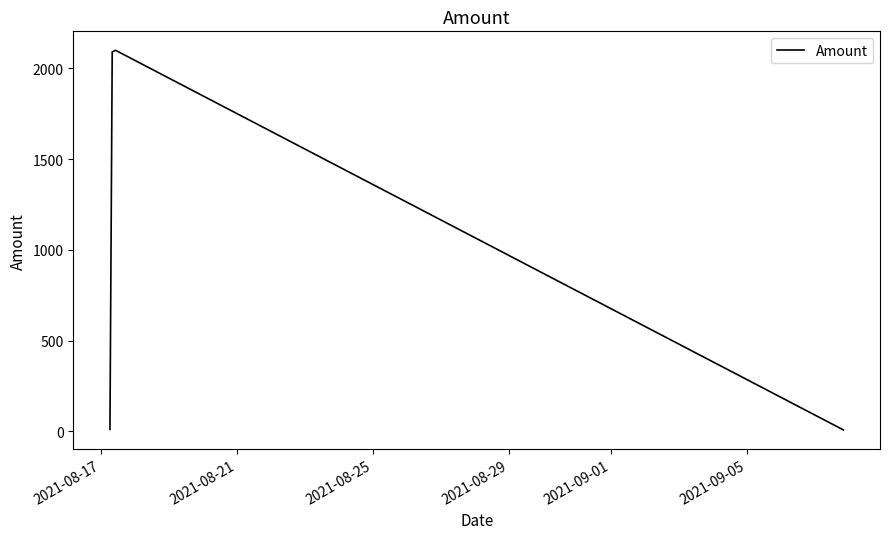

Does the chart display data point markers on the line(s)?

No